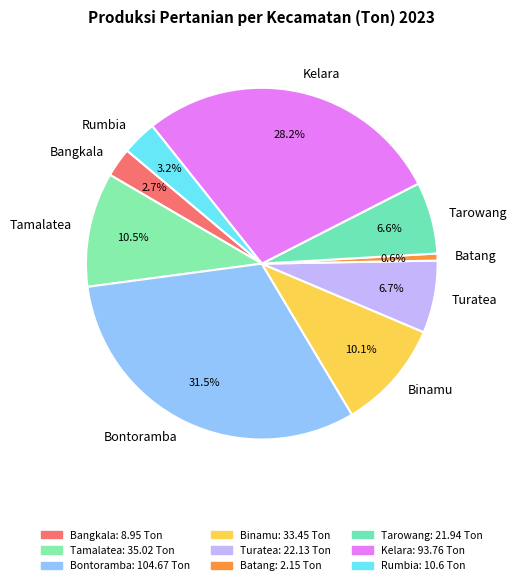

What percentage is NOT represented by Tamalatea?

89.5%